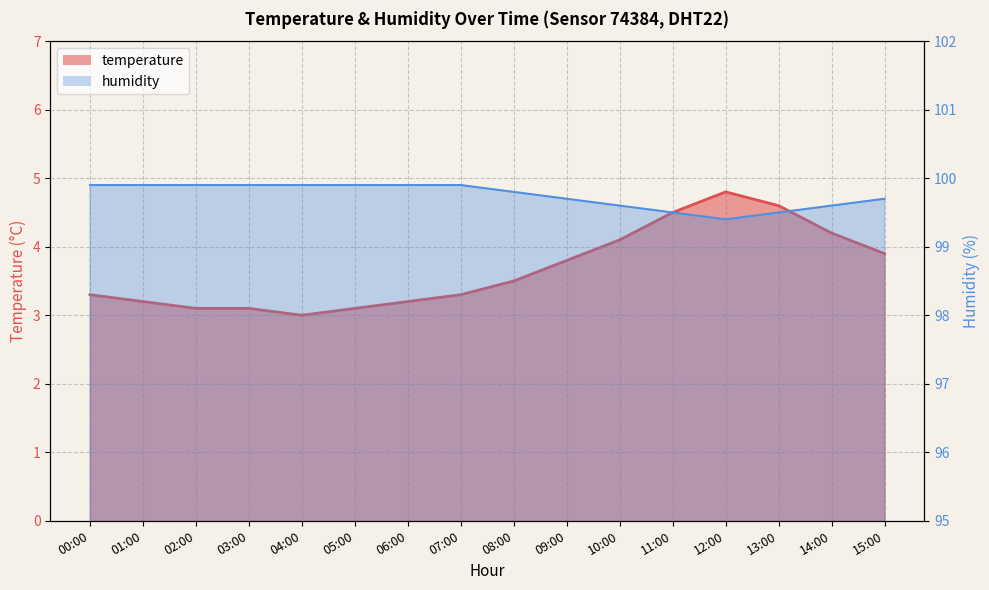

What is the sum of all temperature values?

58.7